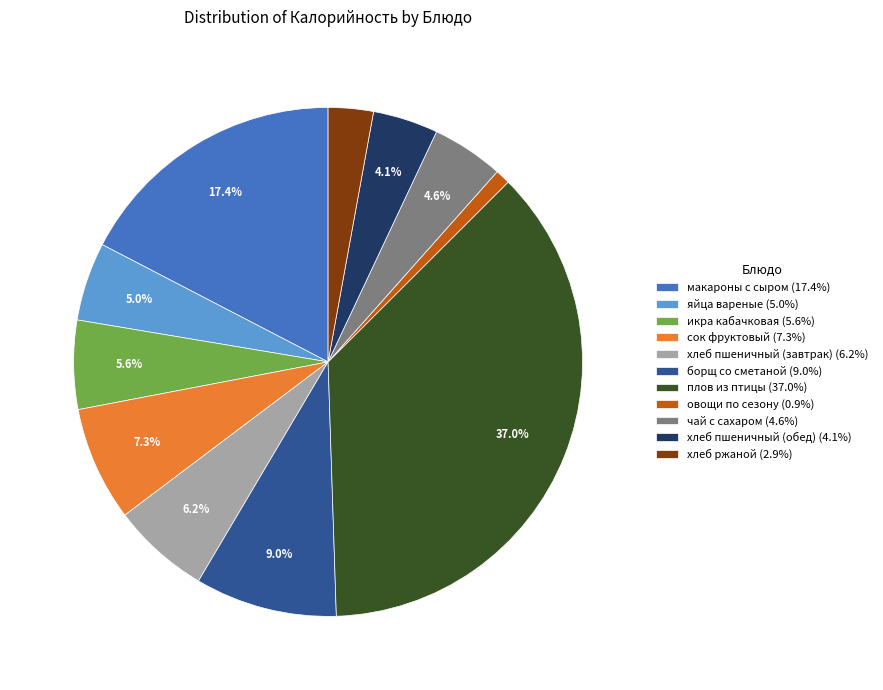

Which slice is the smallest?

овощи по сезону